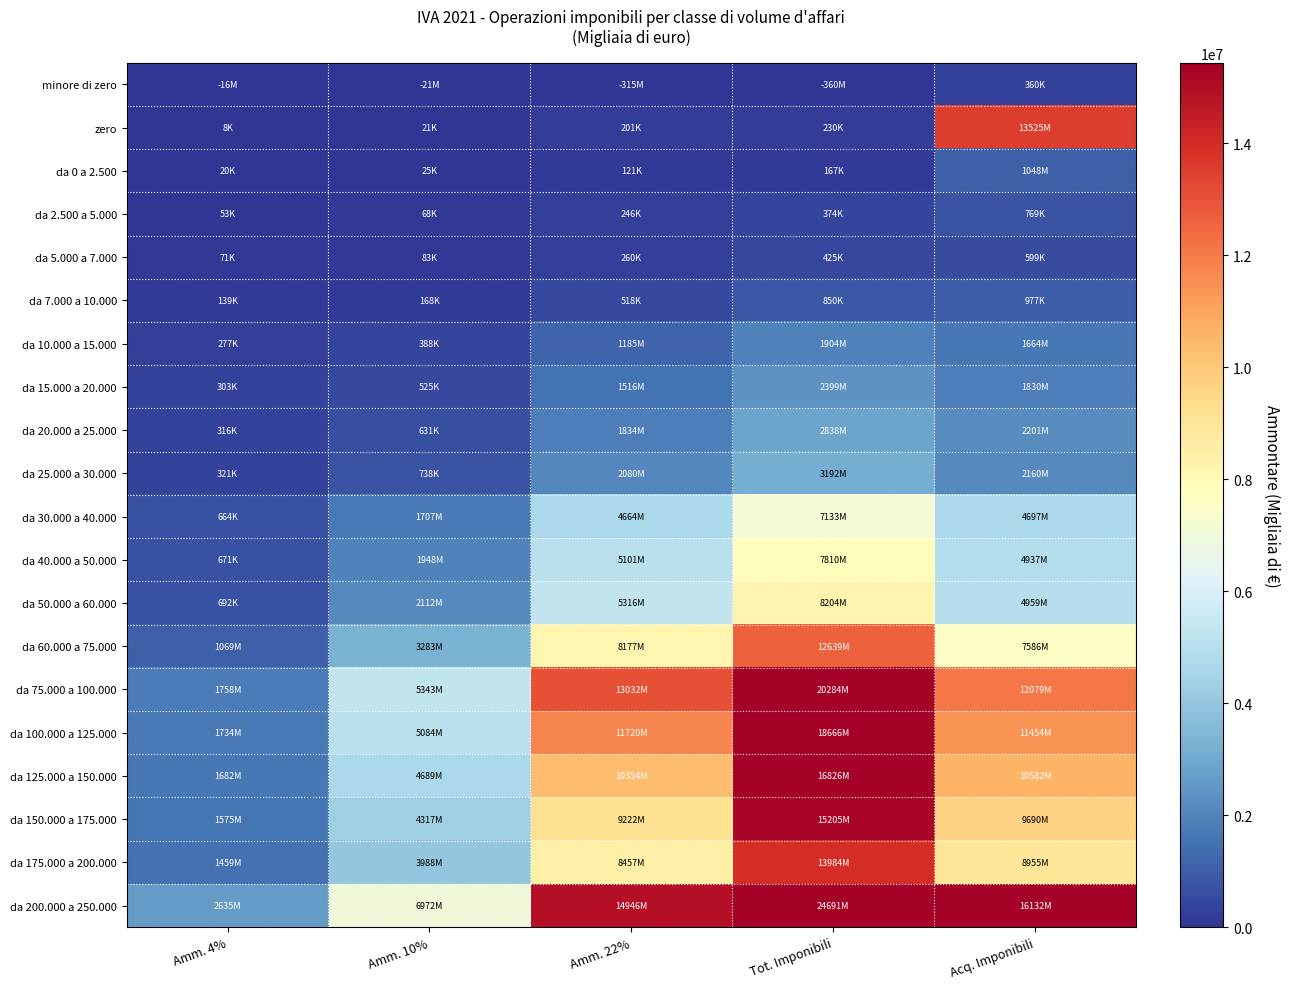

Which category has the lowest value across all series?

Amm. 4%